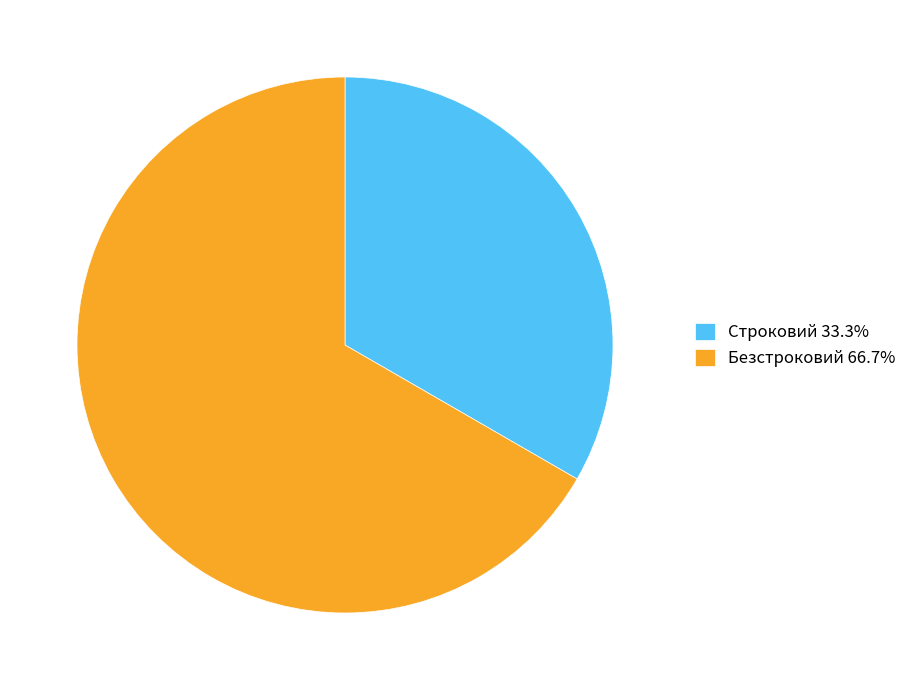

True or false: Строковий accounts for 33% of the total.

True